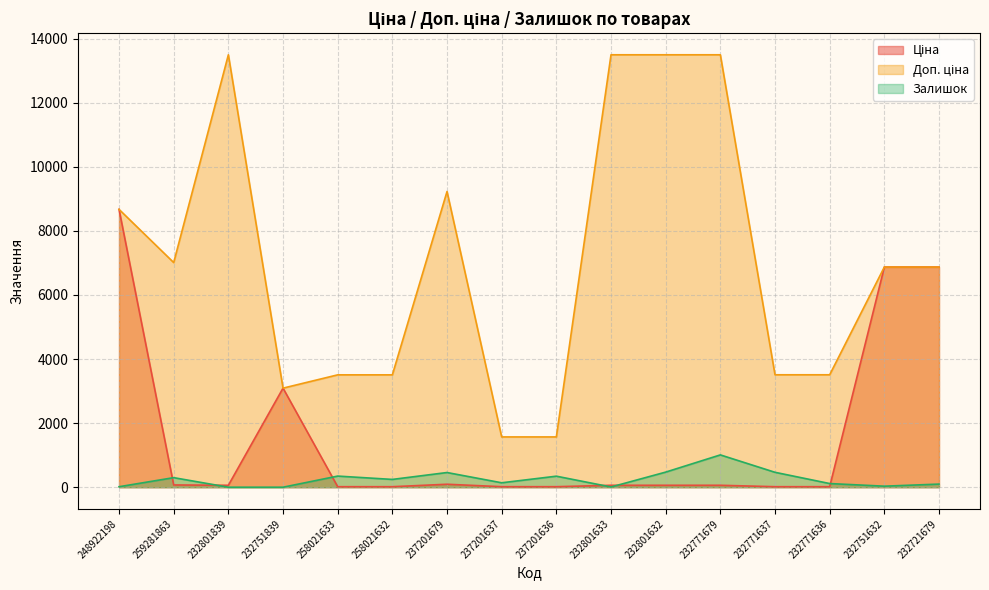

Reading left to right, transcribe all the data shown in this chart.

Ціна: 248922198=8669.7	259281863=70.1	232801839=60.0	232751839=3091.2	258021633=15.6	258021632=15.6	237201679=92.3	237201637=15.7	237201636=15.7	232801633=60.0	232801632=60.0	232771679=60.0	232771637=15.6	232771636=15.6	232751632=6869.4	232721679=6869.4
Доп. ціна: 248922198=8669.7	259281863=7010.0	232801839=13493.2	232751839=3091.0	258021633=3506.0	258021632=3506.0	237201679=9227.0	237201637=1569.0	237201636=1569.0	232801633=13493.2	232801632=13493.2	232771679=13493.2	232771637=3508.0	232771636=3508.0	232751632=6869.4	232721679=6869.4
Залишок: 248922198=15.0	259281863=298.0	232801839=0.0	232751839=0.0	258021633=347.0	258021632=243.0	237201679=458.0	237201637=138.0	237201636=344.0	232801633=7.0	232801632=471.0	232771679=1008.0	232771637=465.0	232771636=114.0	232751632=32.0	232721679=97.0